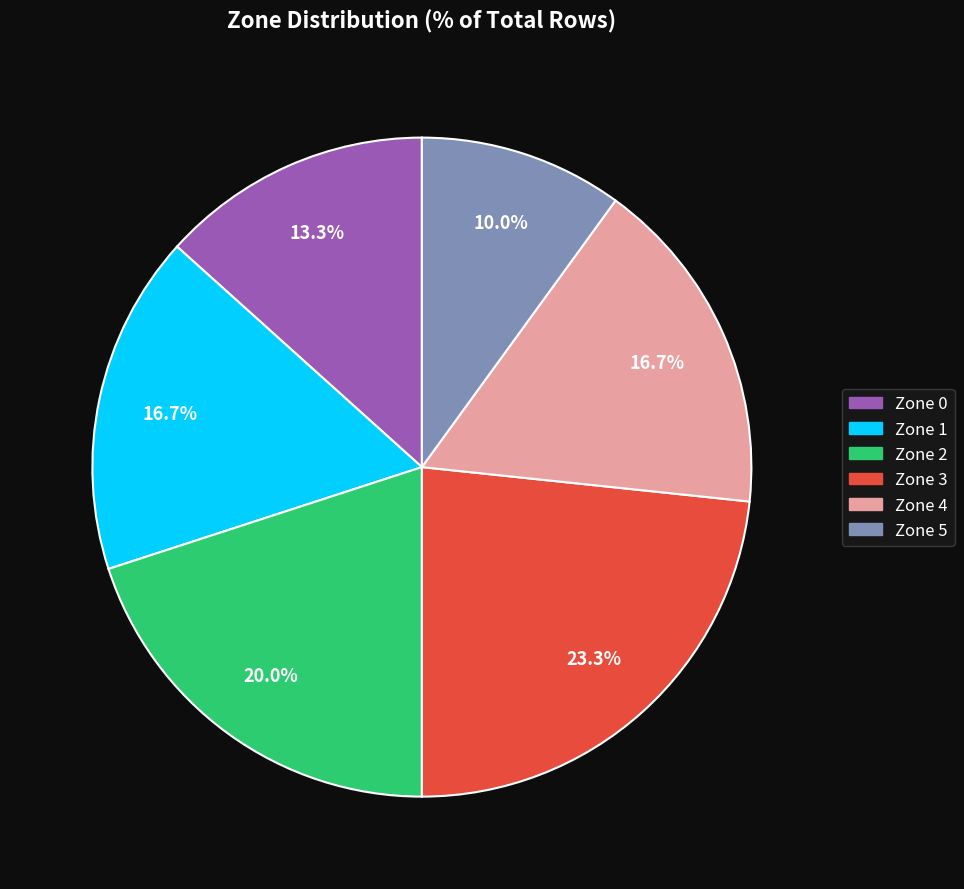

How many slices are in this pie chart?

6